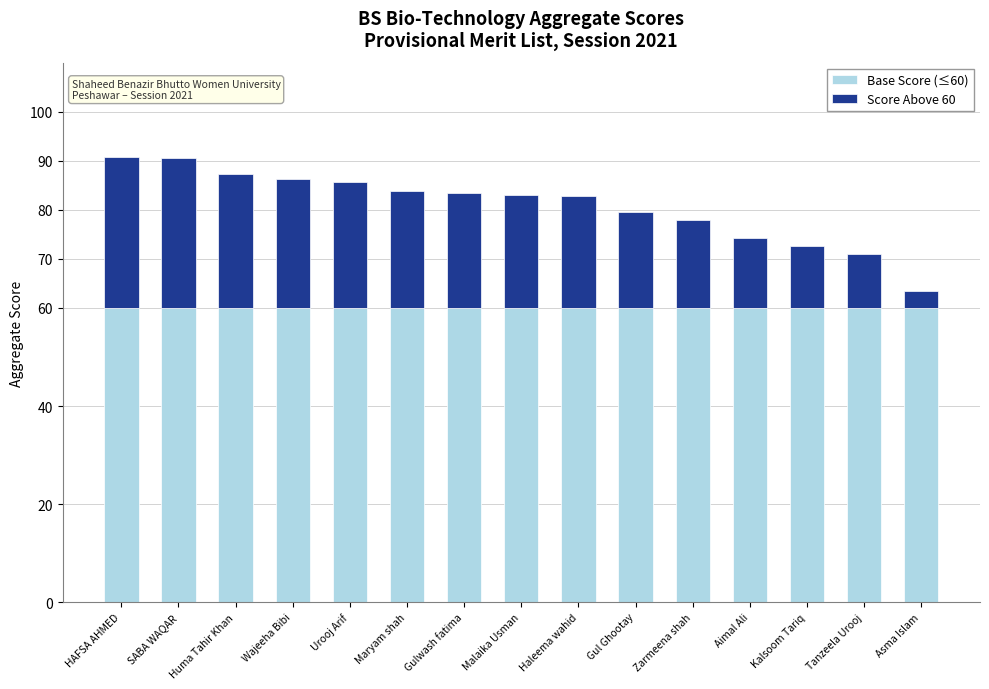

What is the average value of the Base Score (≤60) series?

60.0